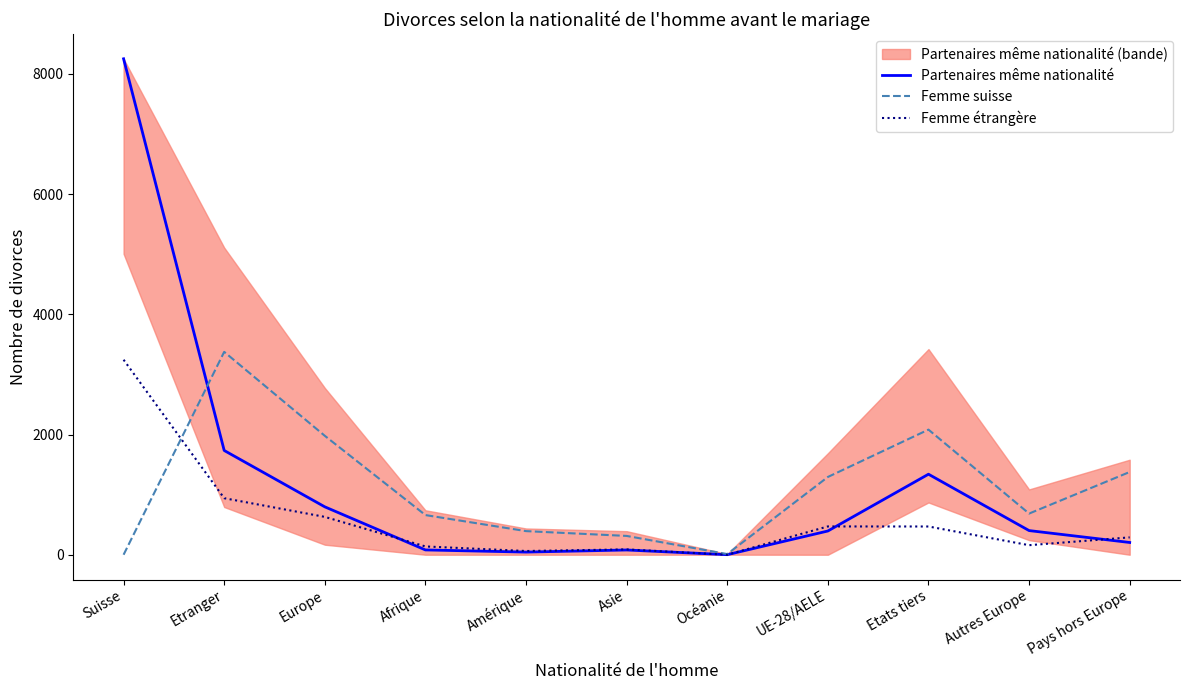

How many lines are shown in the chart?

3